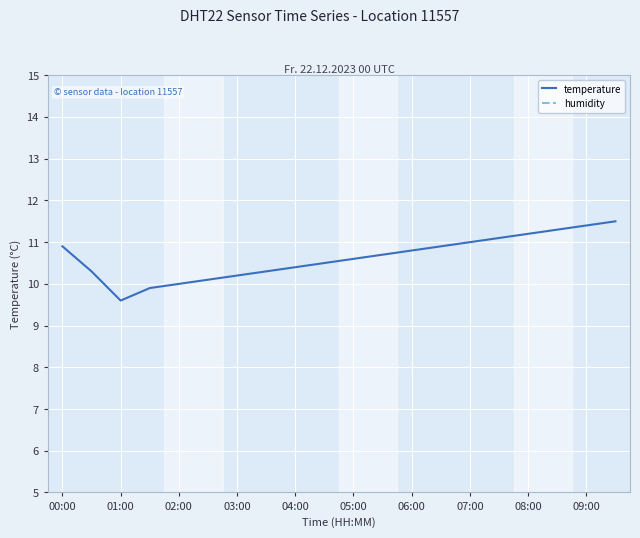

What is the value of the humidity point at the 16th from the left?

99.9